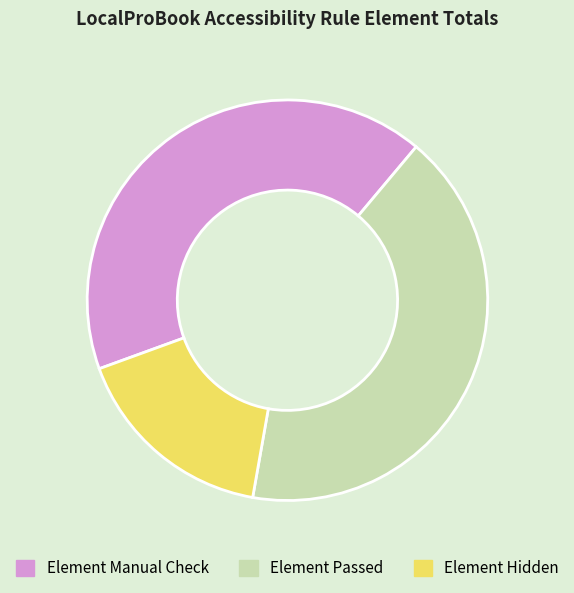

True or false: Element Manual Check accounts for 32% of the total.

False